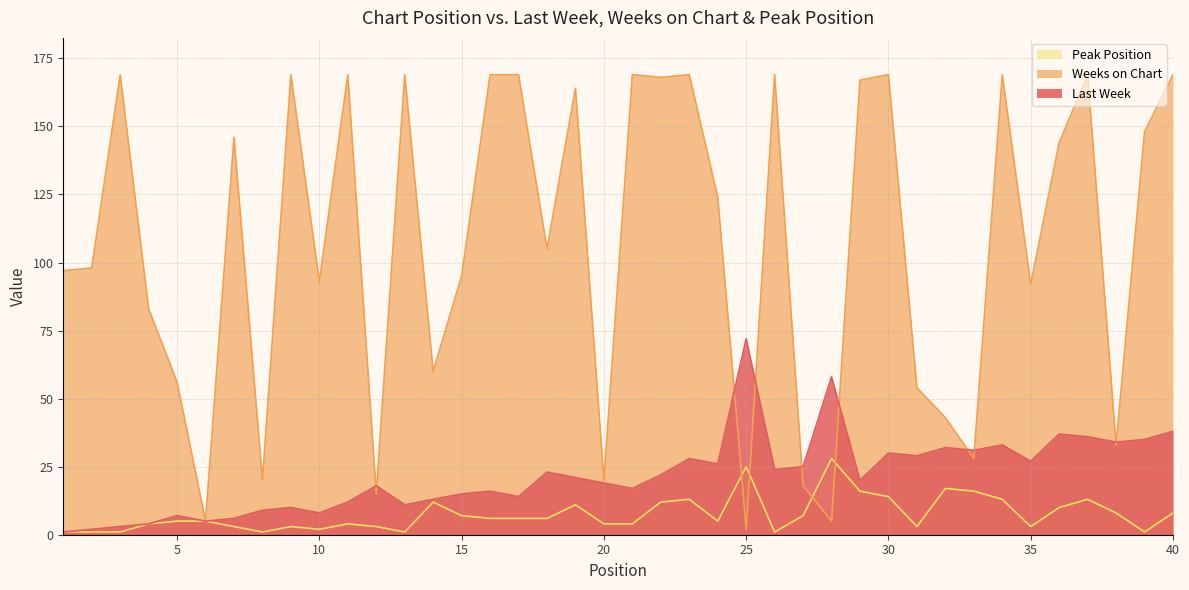

What is the difference between the highest and lowest values at 21?

165